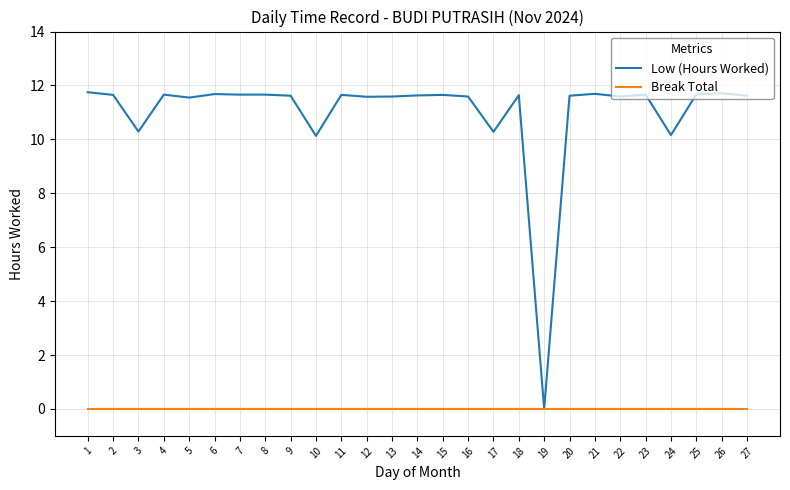

How many series are shown in this chart?

2